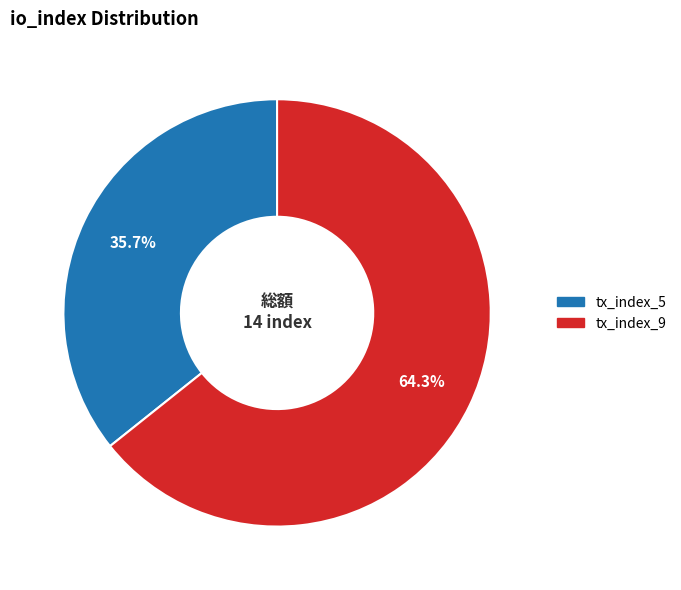

To the nearest percent, what is the average slice percentage?

50%